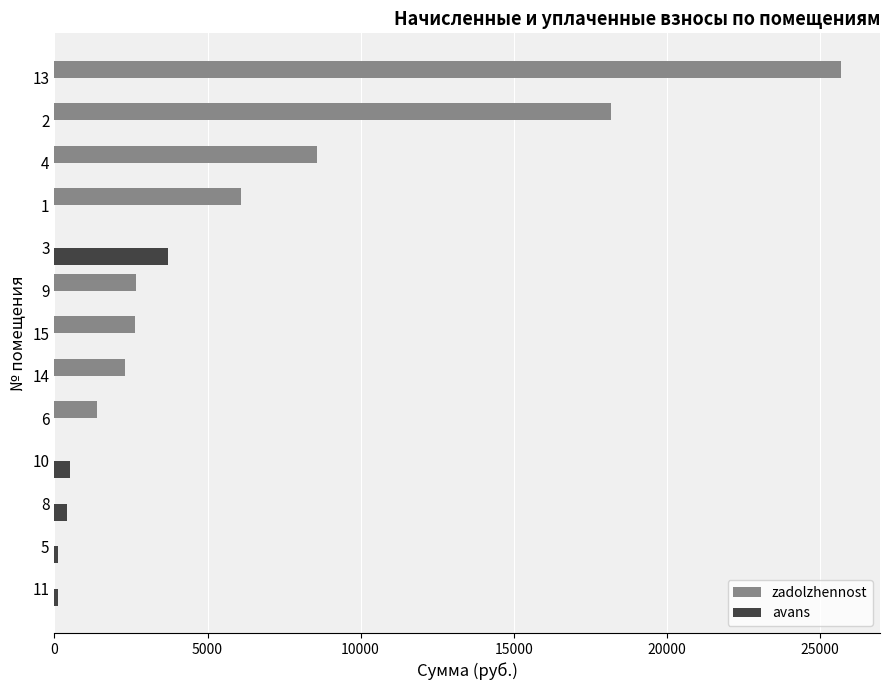

Which series changed the most between 8 and 9?

zadolzhennost